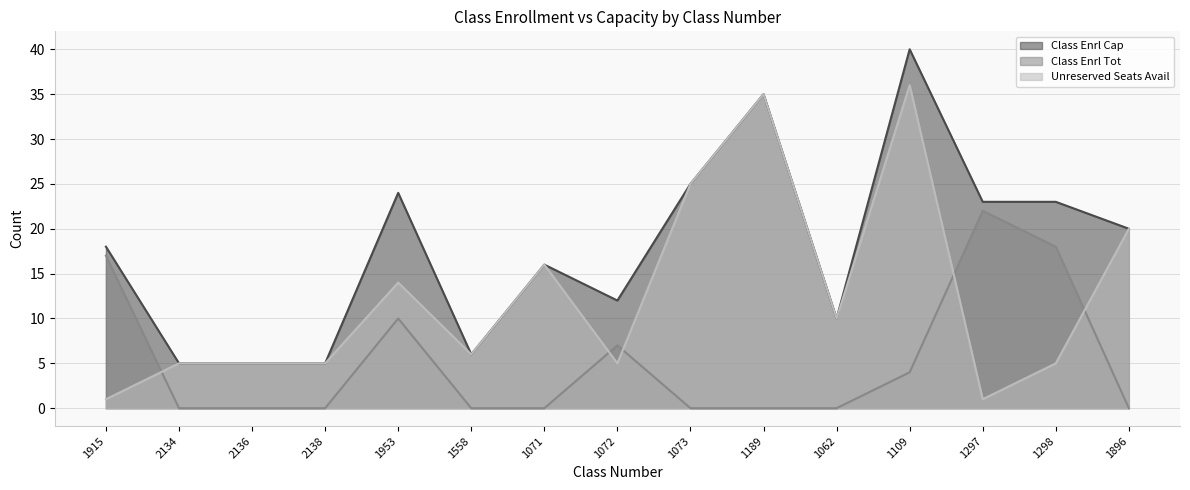

What is the difference between the Unreserved Seats Avail values at 1298 and 1071?

11